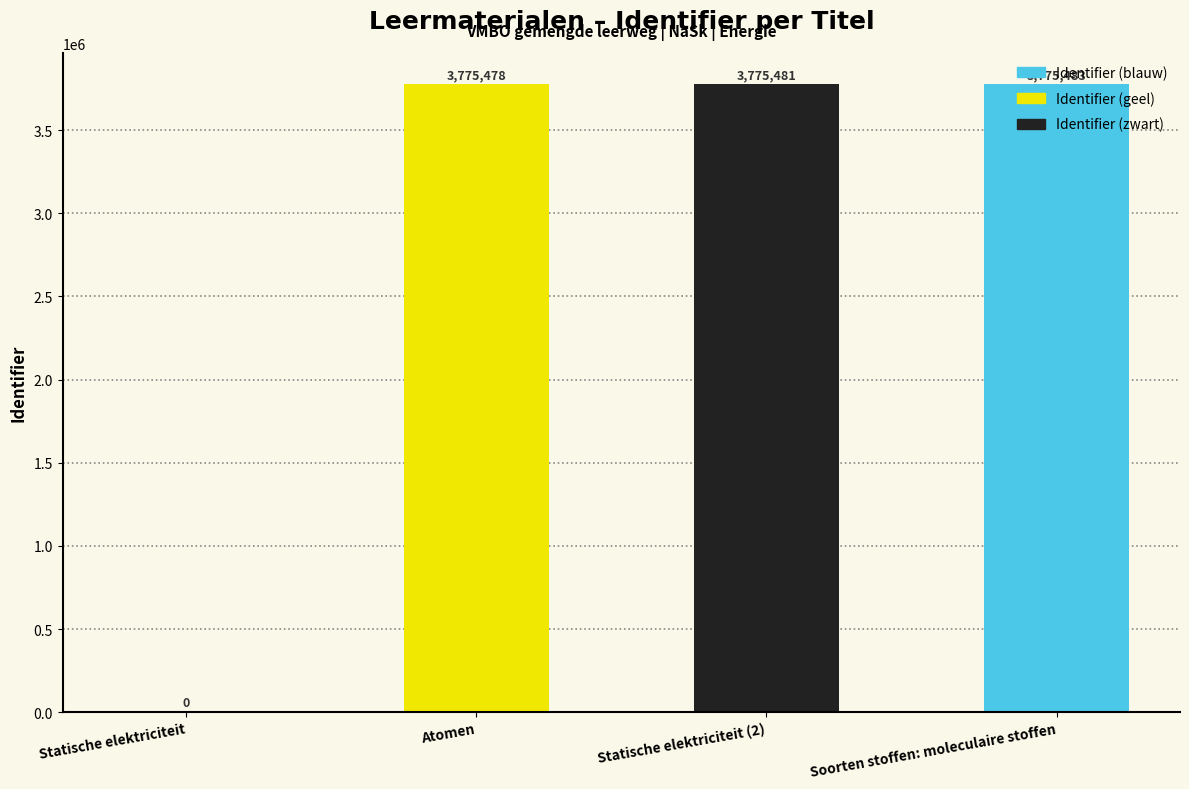

Reading right to left, what are all the values shown in this chart?

3775483	3775481	3775478	0